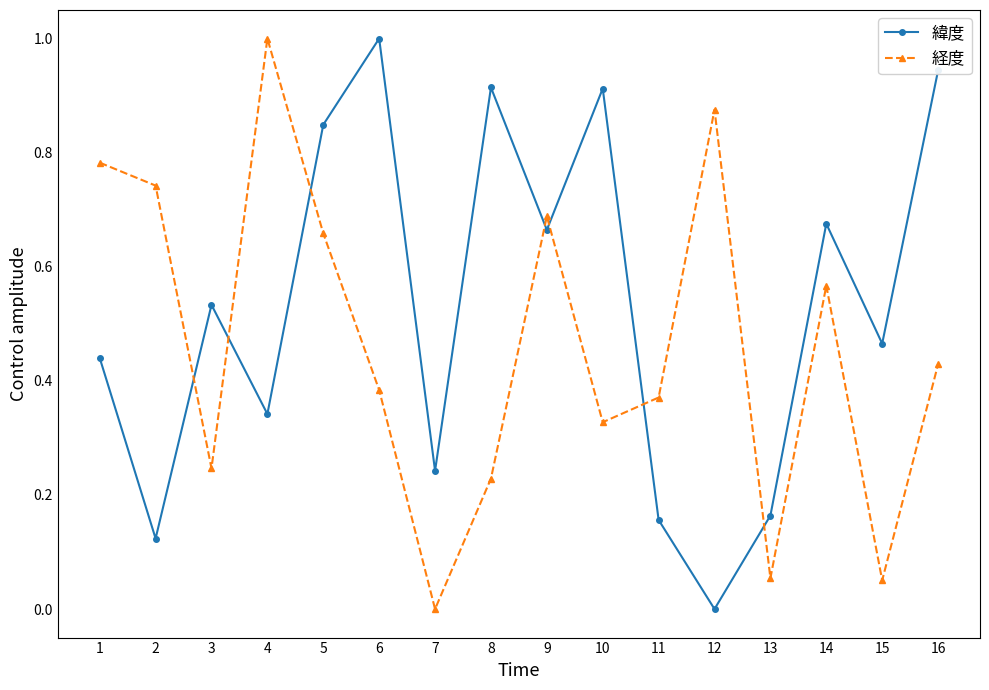

What is the sum of the 経度 values at 2 and 16?

1.2